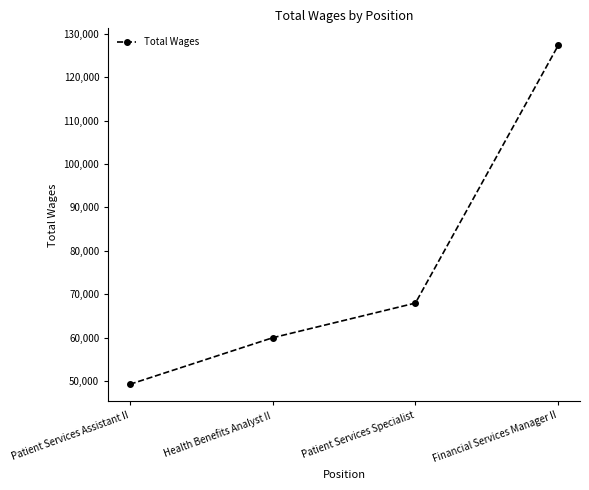

The value at Patient Services Specialist is 40272. True or false?

False